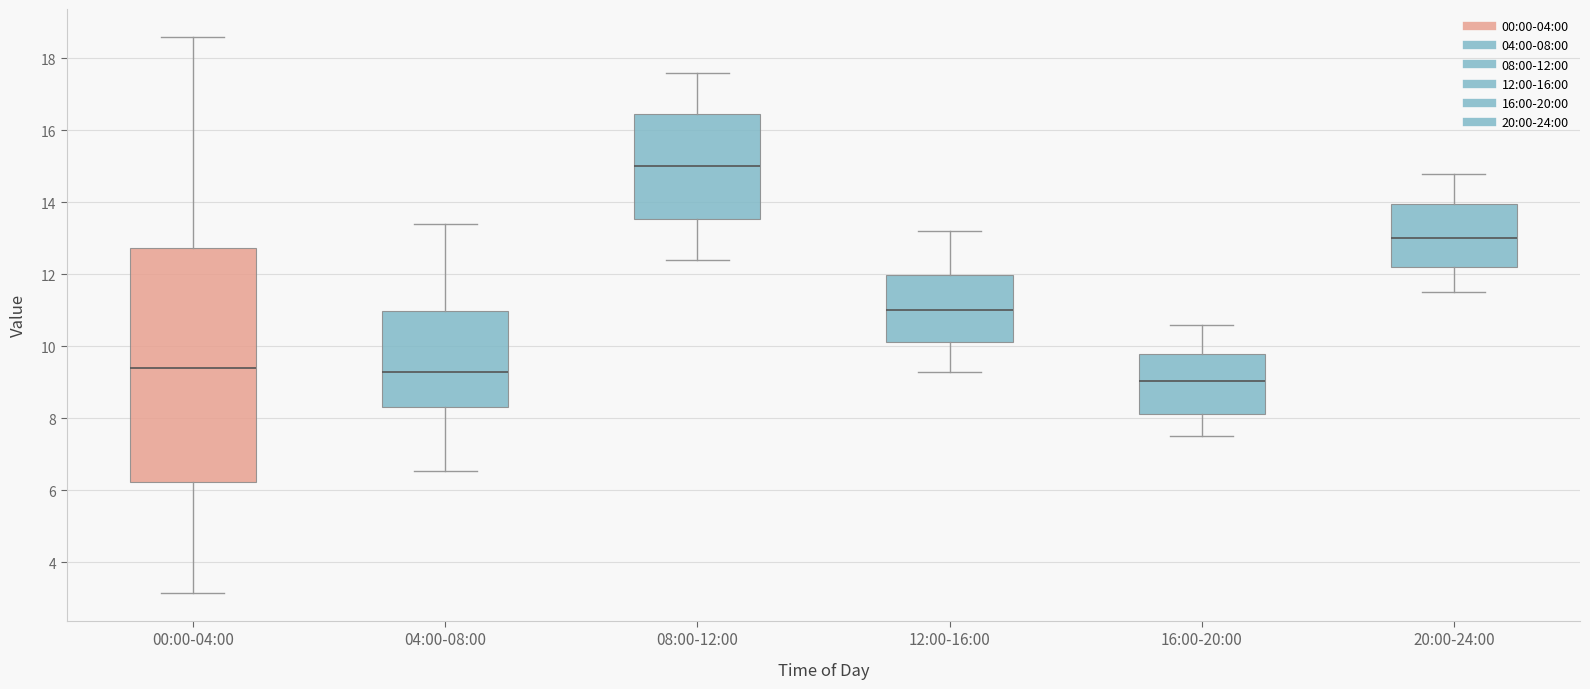

Reading left to right, transcribe this box plot: for each box, give where its median line is, the range the box spans, and where its two whiskers end, as read against the y-axis. The values are not printed on the chart, so give them approximately, as read against the axis.

00:00-04:00: median 9.4, box 6.2 to 12.8, whiskers 3.2 to 18.6
04:00-08:00: median 9.4, box 8.4 to 11.0, whiskers 6.6 to 13.4
08:00-12:00: median 15.0, box 13.6 to 16.4, whiskers 12.4 to 17.6
12:00-16:00: median 11.0, box 10.2 to 12.0, whiskers 9.4 to 13.2
16:00-20:00: median 9.0, box 8.2 to 9.8, whiskers 7.6 to 10.6
20:00-24:00: median 13.0, box 12.2 to 14.0, whiskers 11.6 to 14.8